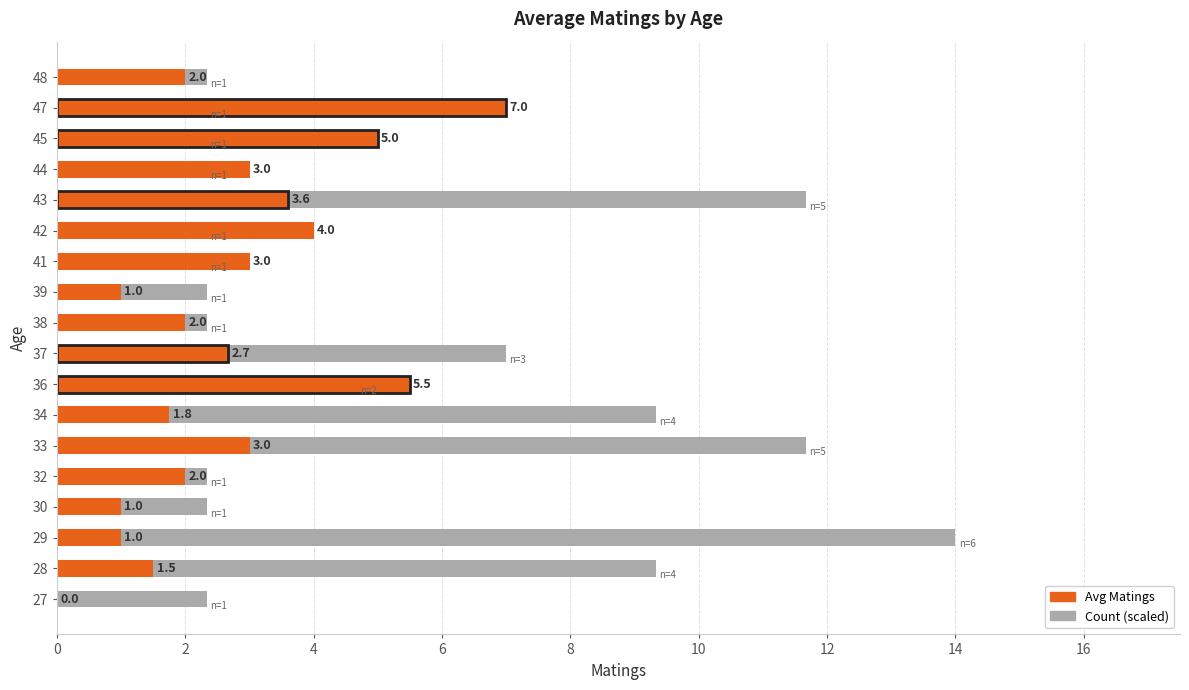

Is it true that Avg Matings equals 0.5 at 4?

False